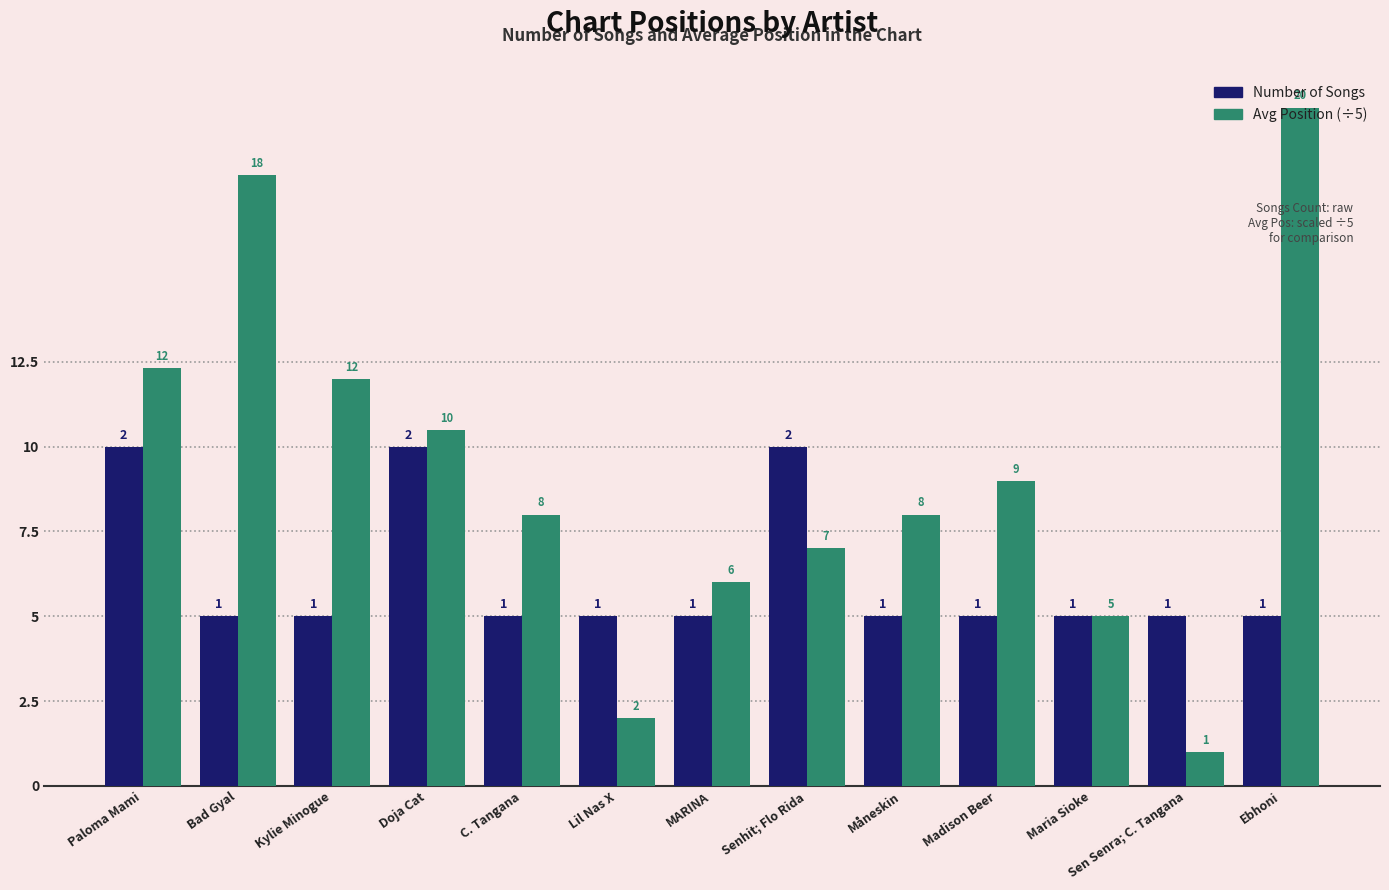

Does the chart contain any negative values?

No